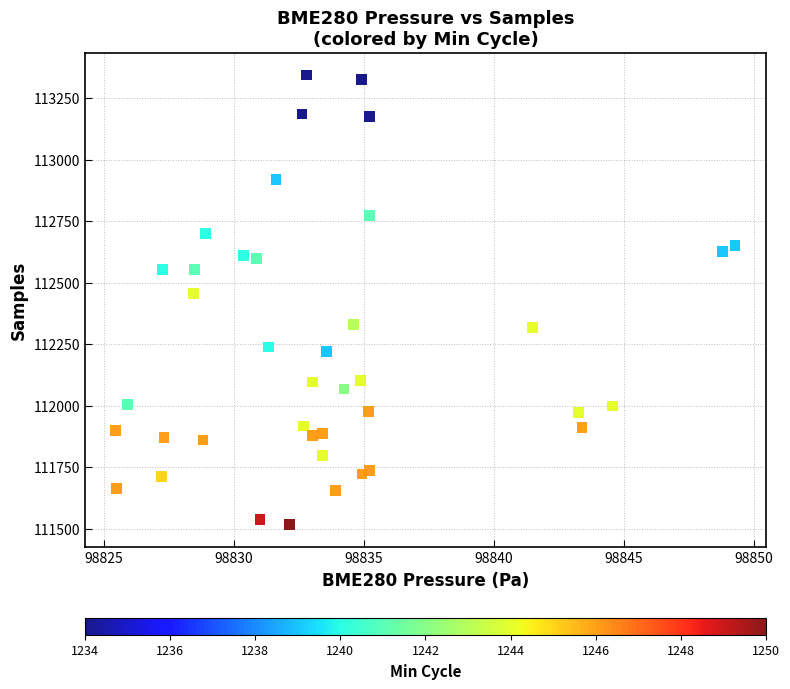

What is the range of Y values (max minus min)?

1828